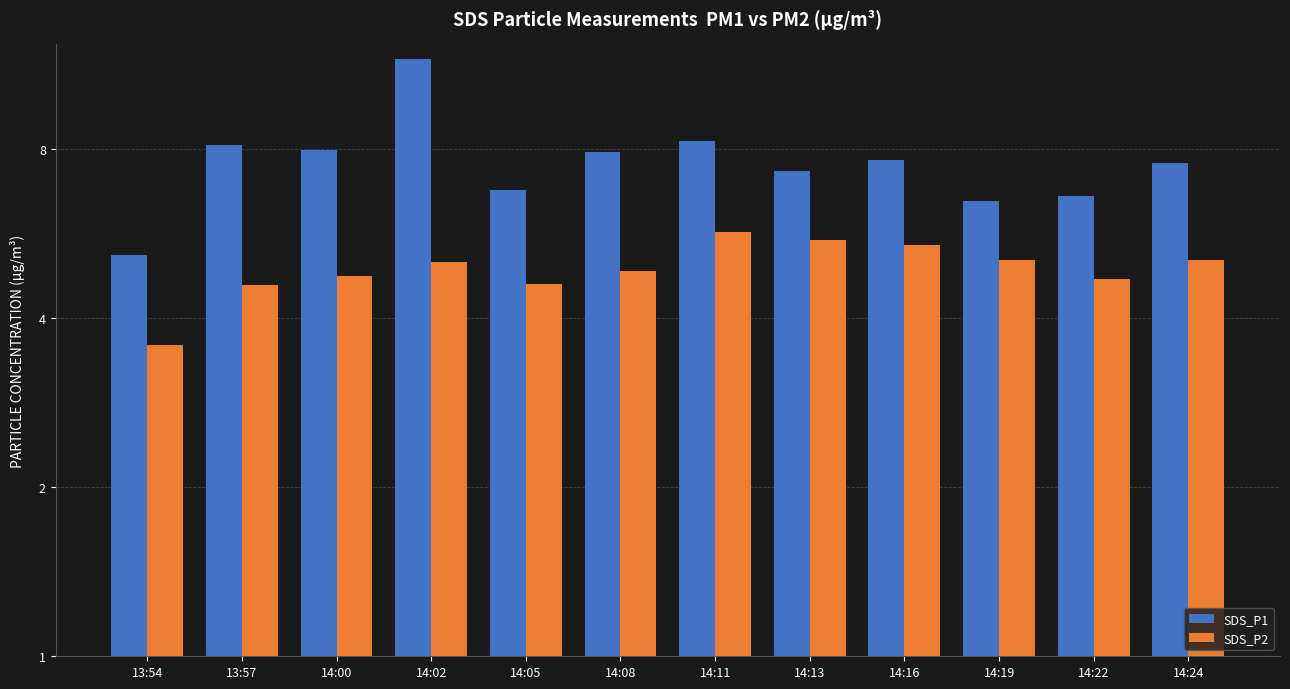

How many categories are shown in the chart?

12